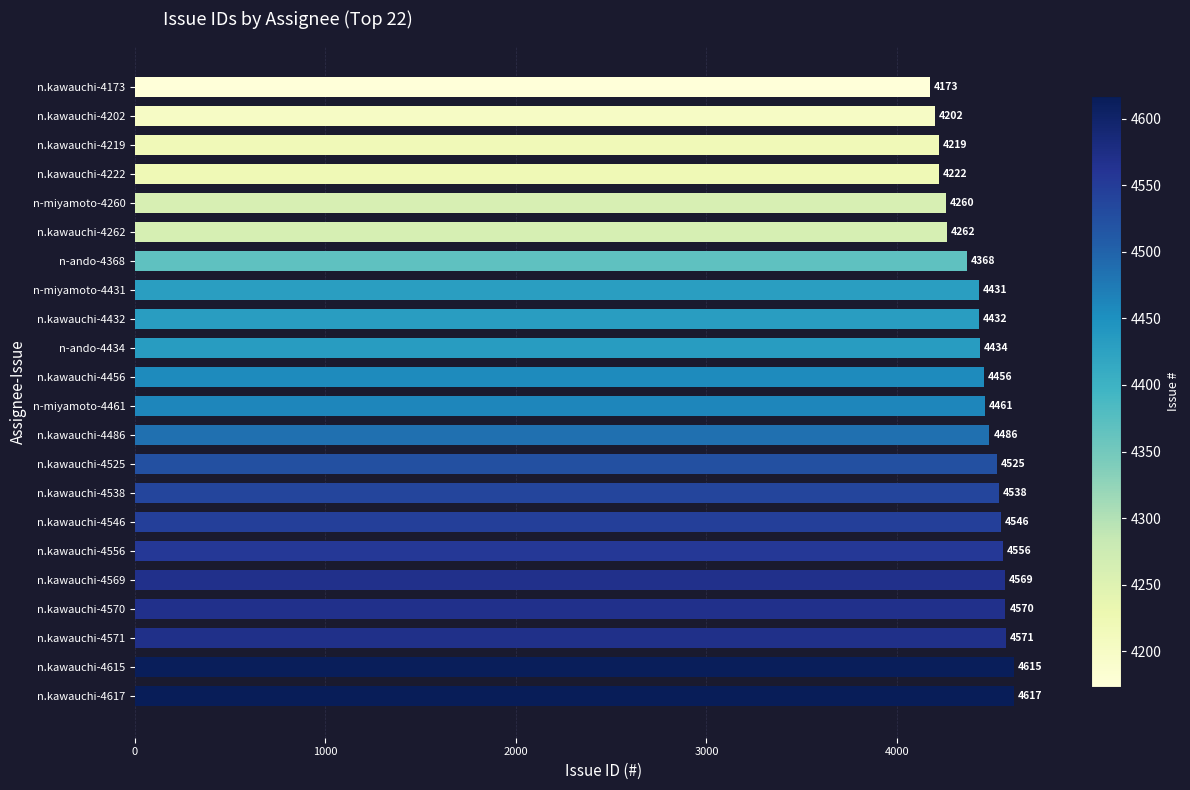

What is the approximate value at n.kawauchi-4556, to the nearest 50?

4550